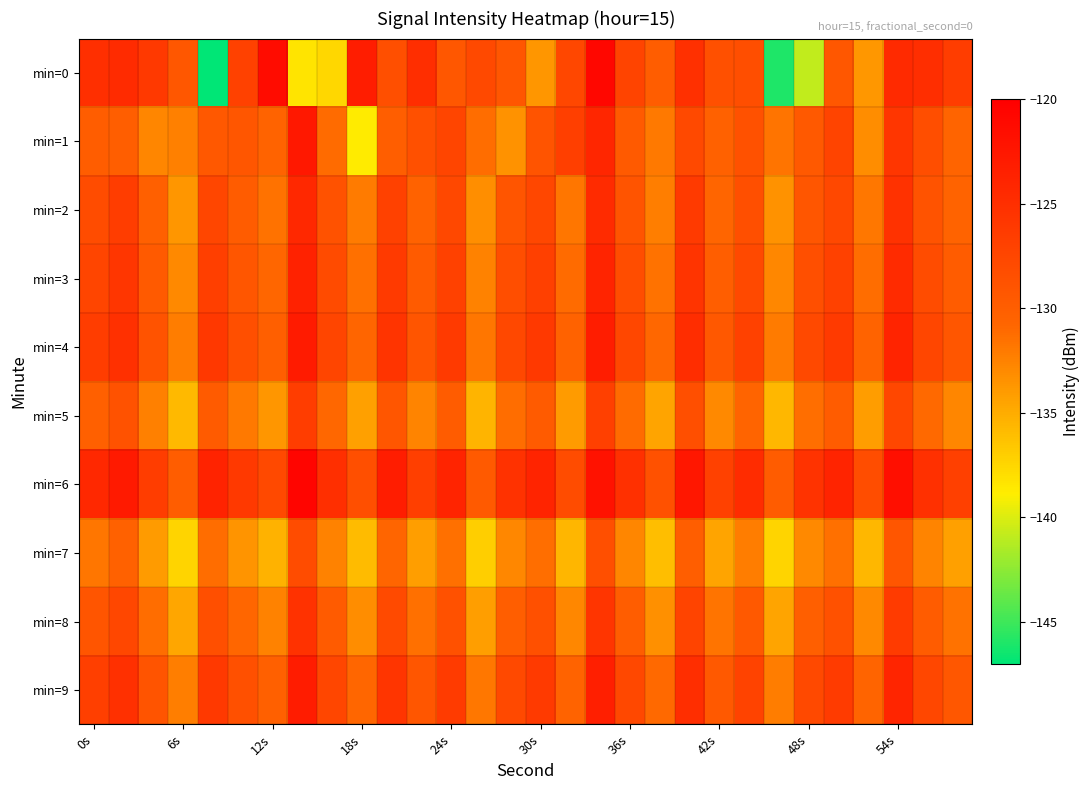

Which series has the largest total across all categories?

min=6